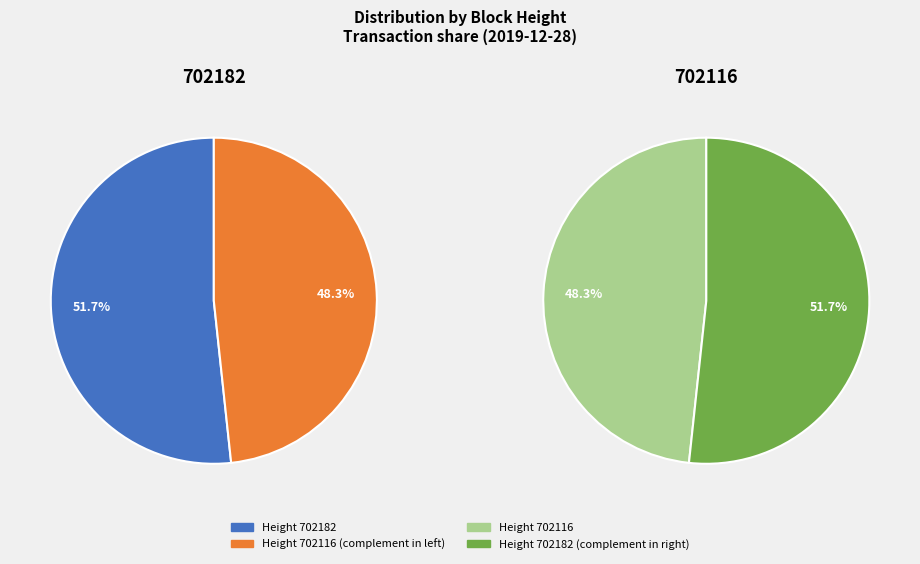

How many slices are in this pie chart?

2